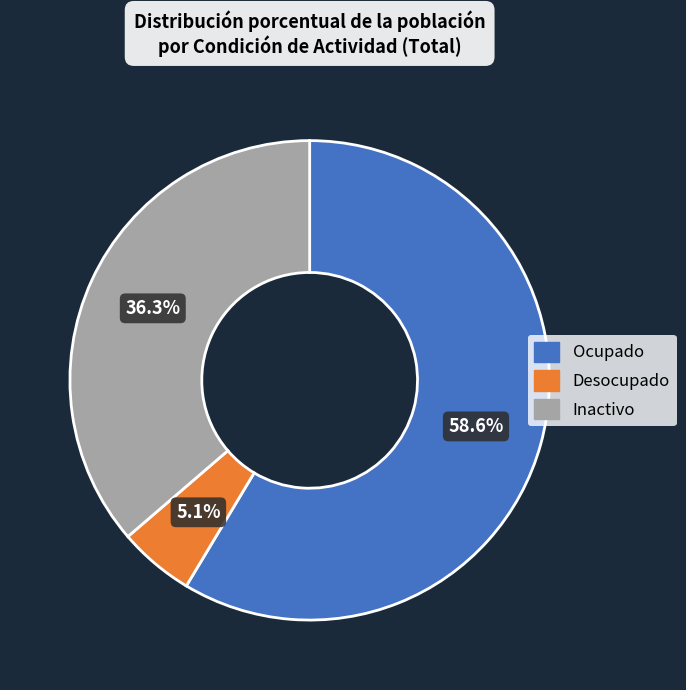

To the nearest percent, what is the combined percentage of Inactivo and Ocupado?

95%